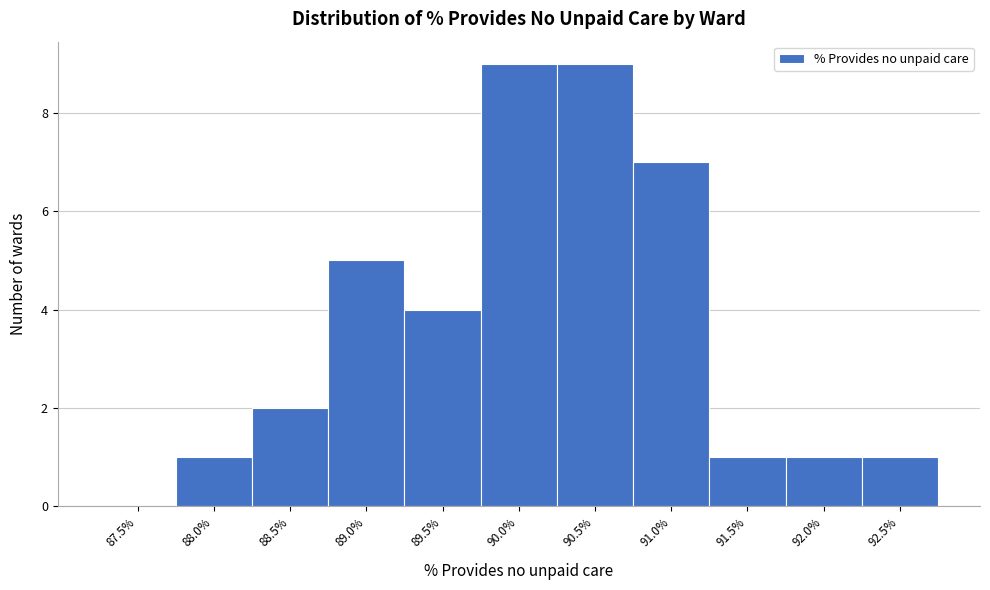

Reading right to left, transcribe all the data shown in this chart.

92.5%=1	92.0%=1	91.5%=1	91.0%=7	90.5%=9	90.0%=9	89.5%=4	89.0%=5	88.5%=2	88.0%=1	87.5%=0